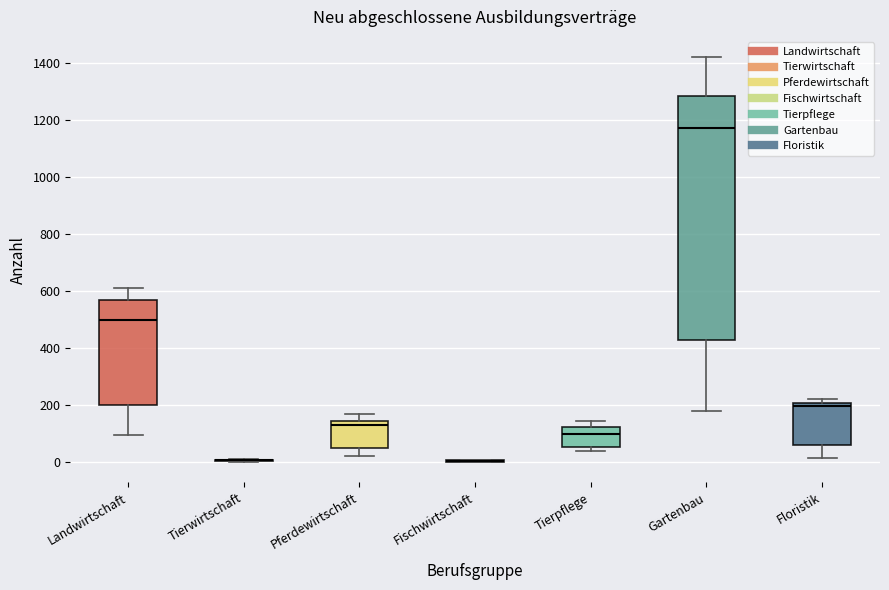

Where is the lower edge of the box for Tierpflege on the y-axis? The values are not printed on the chart, so give them approximately, as read against the axis.

60